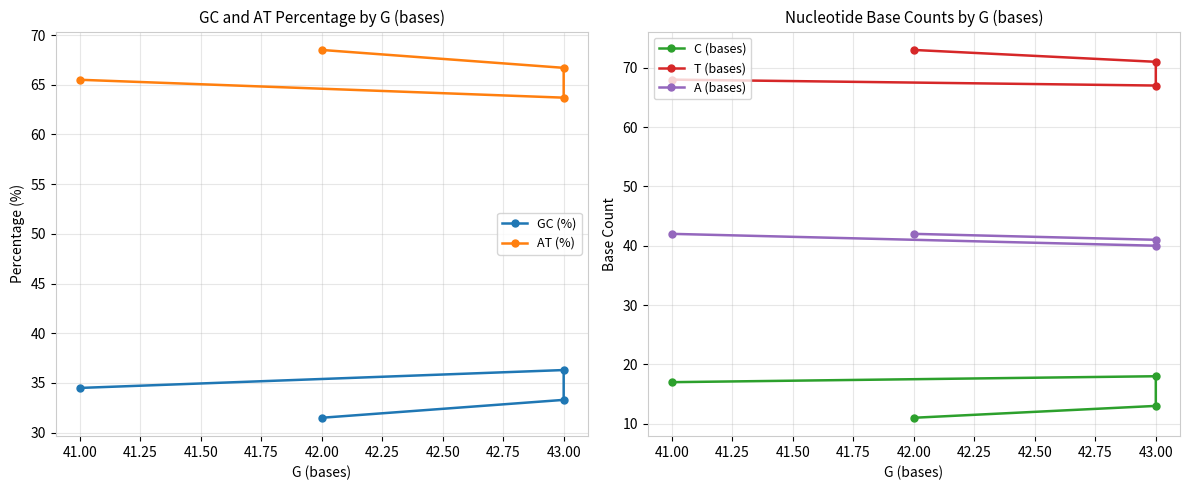

What is the total value across all series at 43.00?

225.0